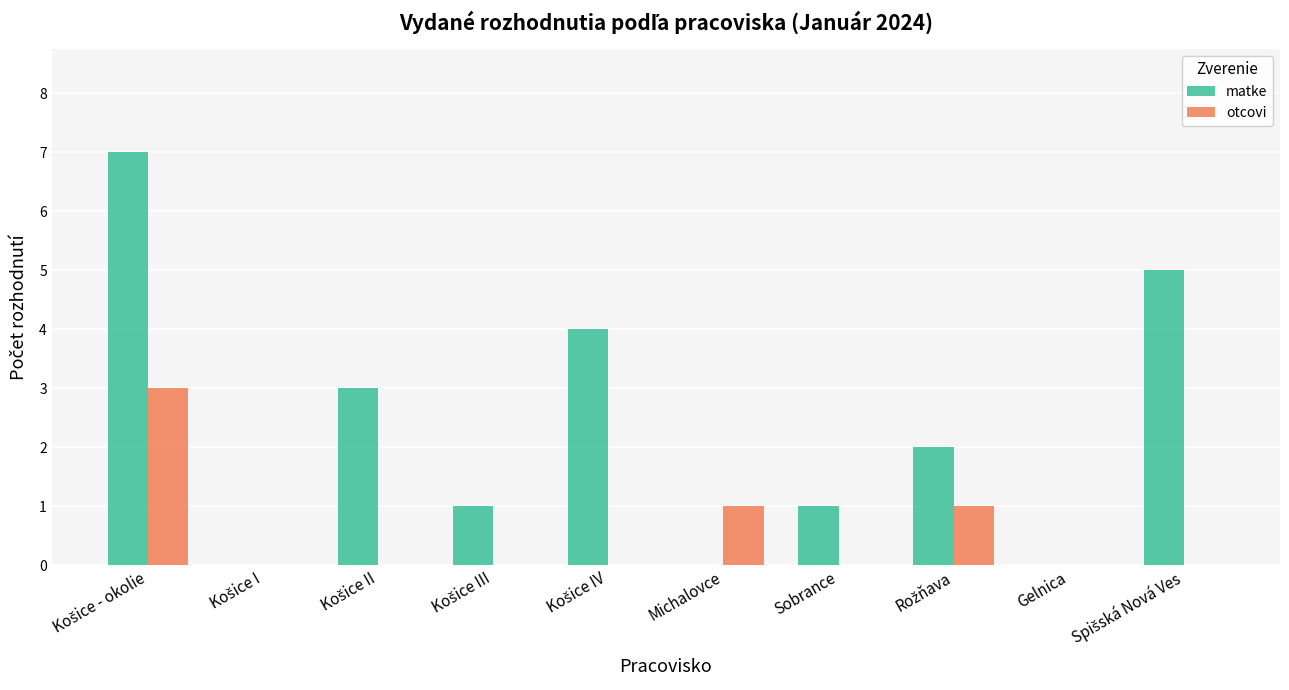

Which series has the largest total across all categories?

matke